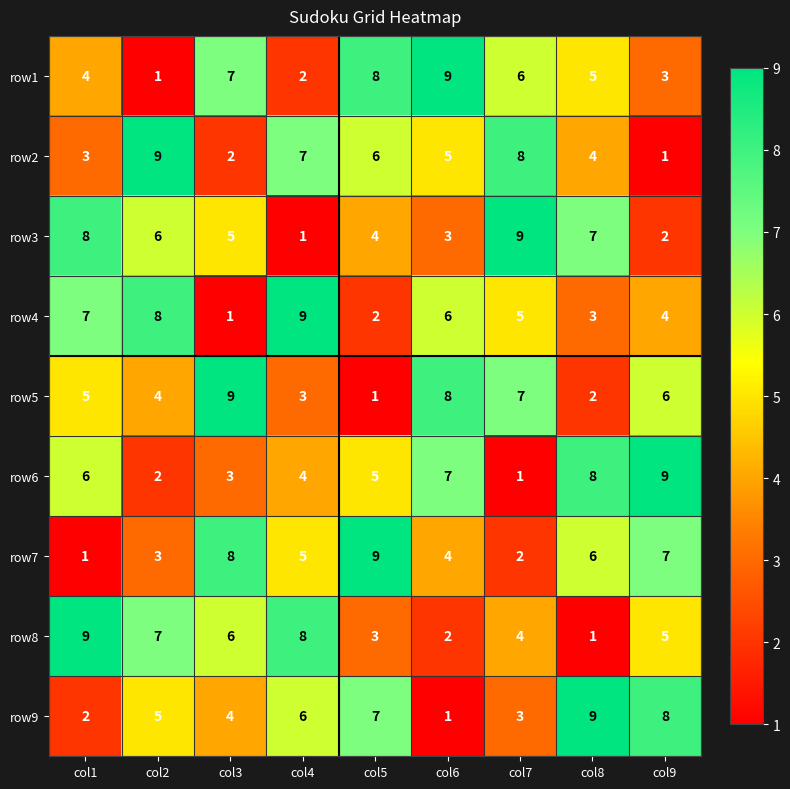

Where does the row3 series first go above 5?

col1